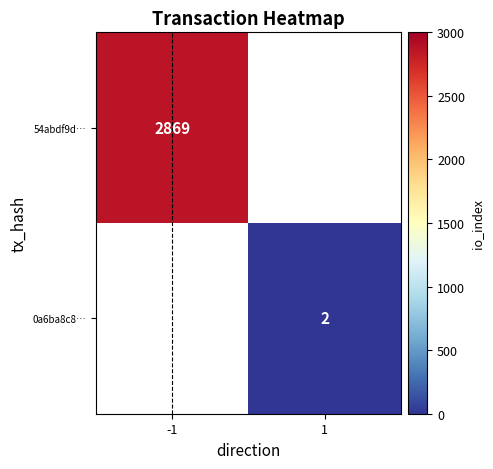

True or false: 54abdf9d… has a value of 2869 at -1.

True